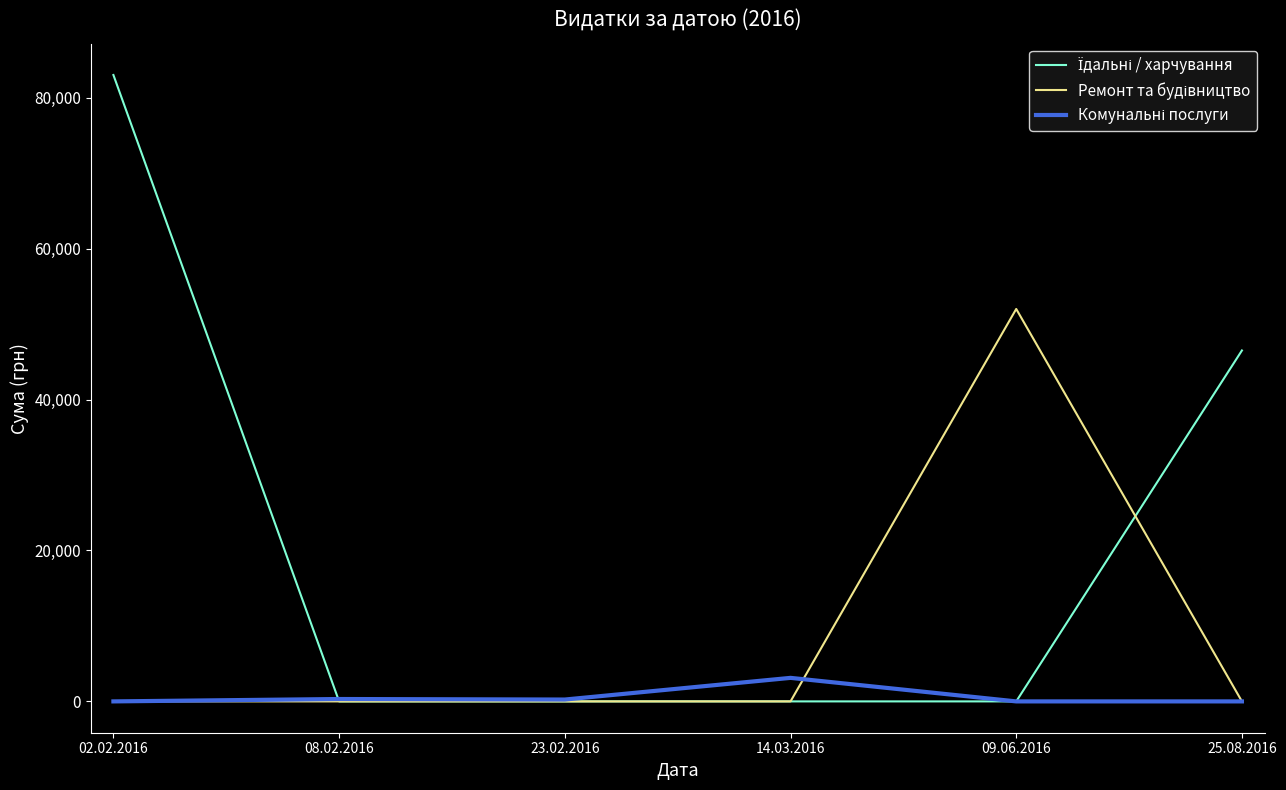

Does the chart have visible grid lines?

No